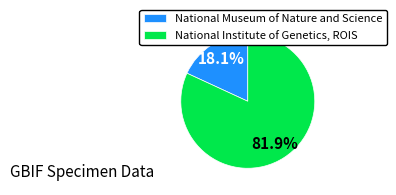

True or false: National Institute of Genetics, ROIS accounts for 89% of the total.

False